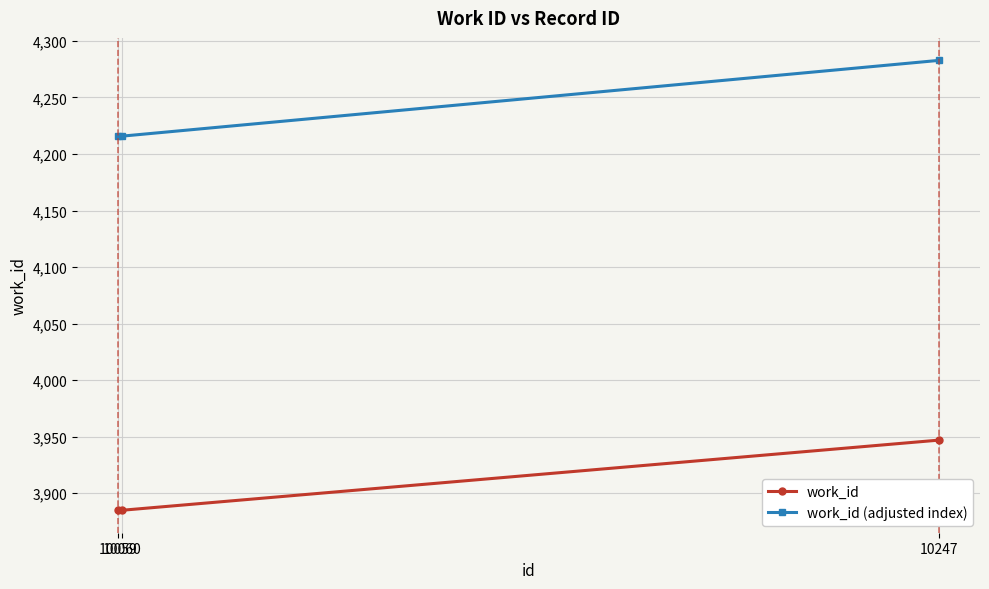

What is the sum of the work_id values at 10060 and 10059?

7770.0